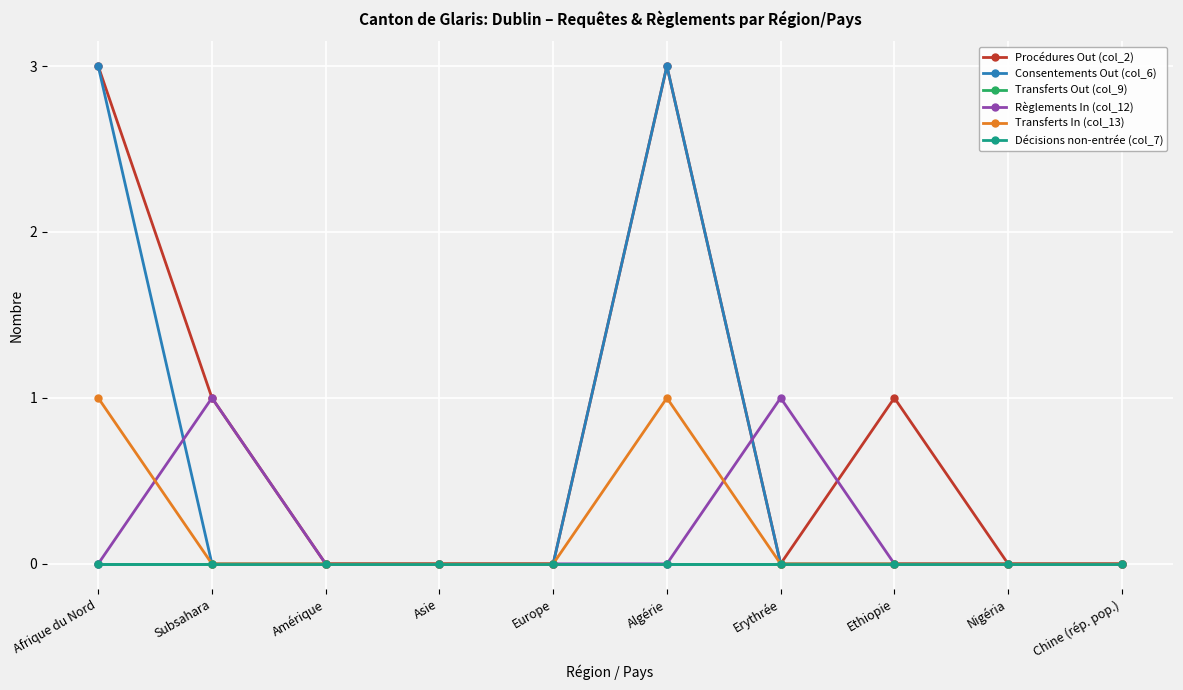

True or false: Procédures Out (col_2) and Décisions non-entrée (col_7) intersect in this chart.

False